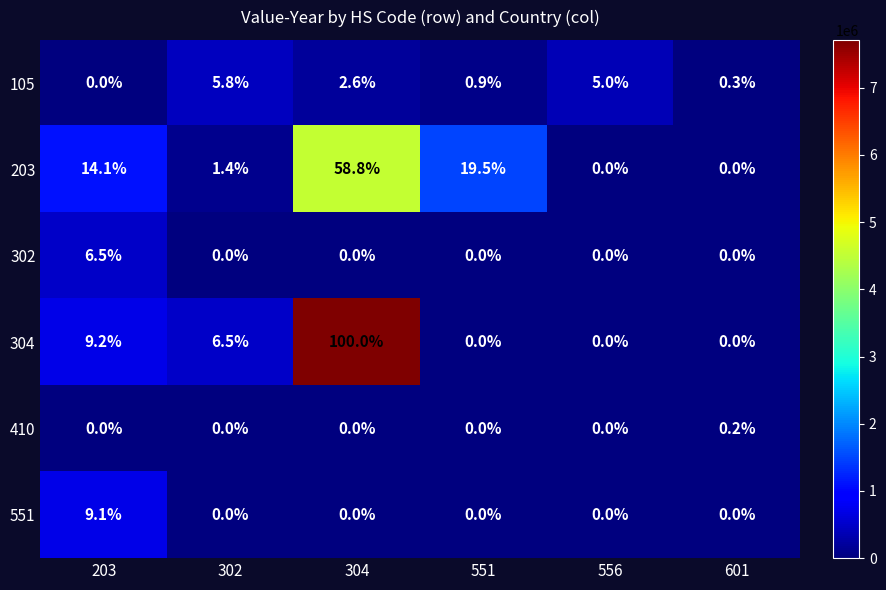

How many series are shown in this chart?

6